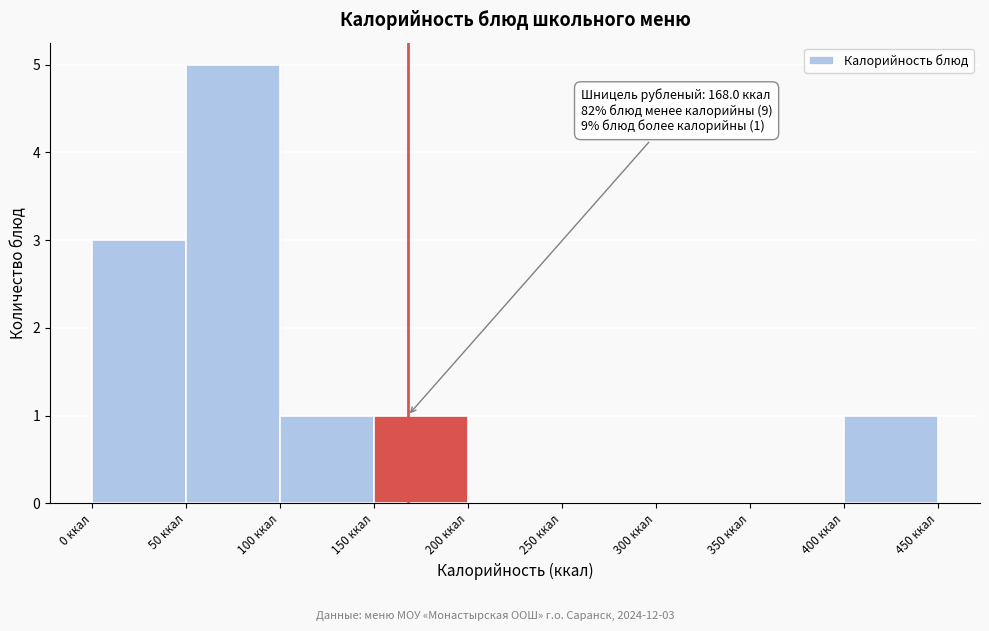

Which range on the x-axis has the tallest bar?

50 to 100